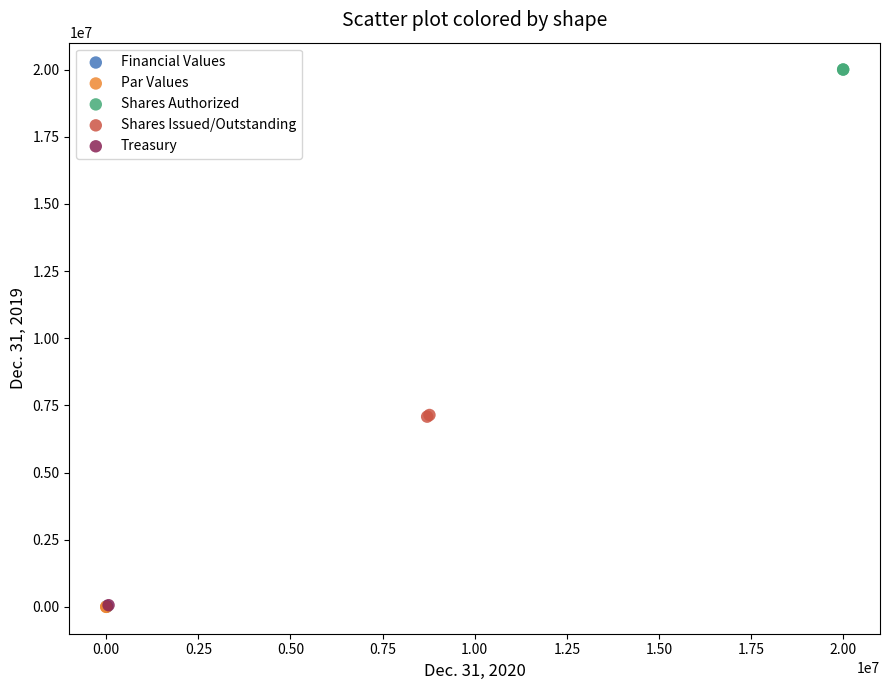

Which series contains the highest Y value?

Shares Authorized